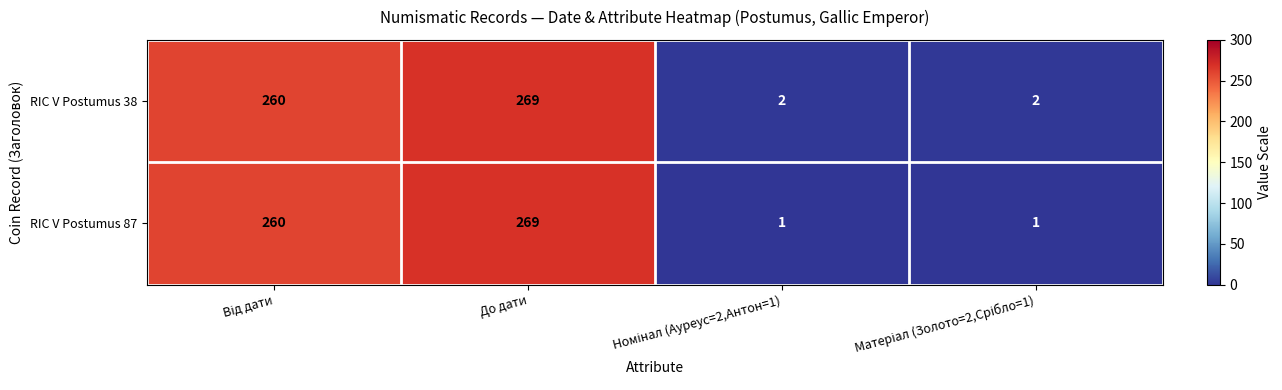

Rank the series by their average value, from lowest to highest.

RIC V Postumus 87, RIC V Postumus 38